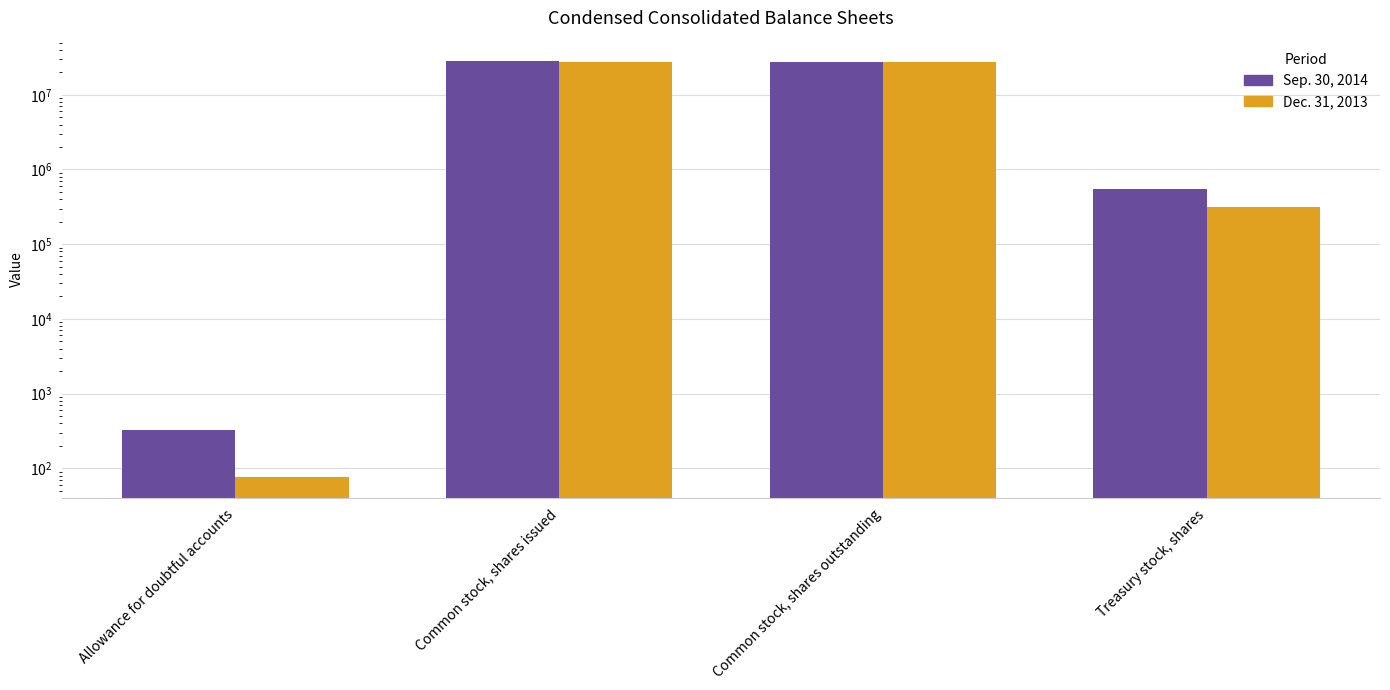

Reading left to right, transcribe all the data shown in this chart.

Sep. 30, 2014: 328	27931603	27379450	552153
Dec. 31, 2013: 76	27684598	27365098	319500